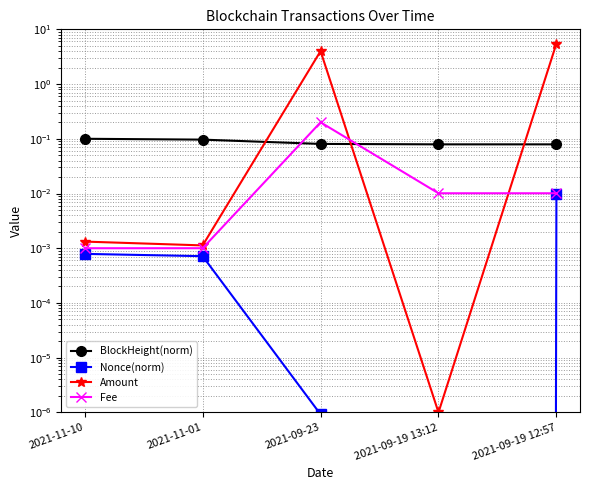

Which label corresponds to the largest value in the chart?

2021-09-19 12:57